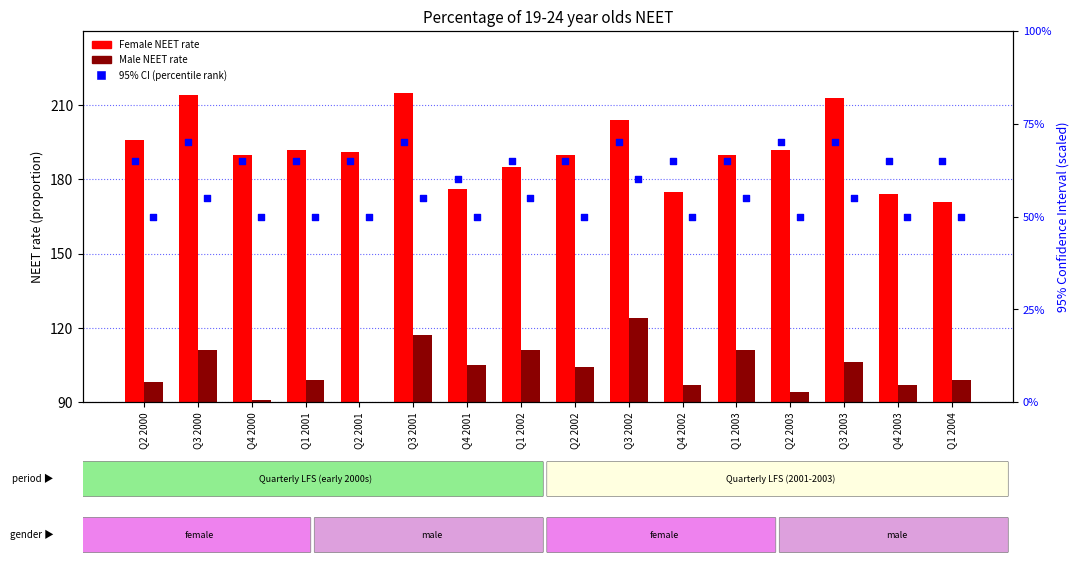

What is the total value across all series at Q1 2003?

421